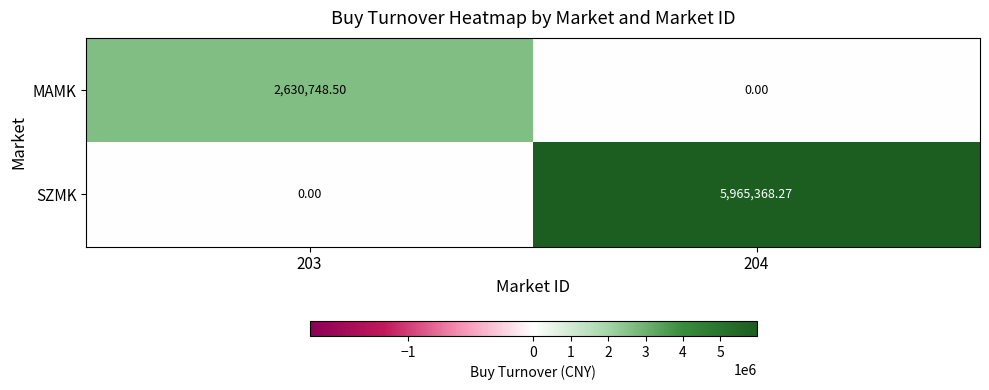

At which category does the chart reach its peak across all series?

204